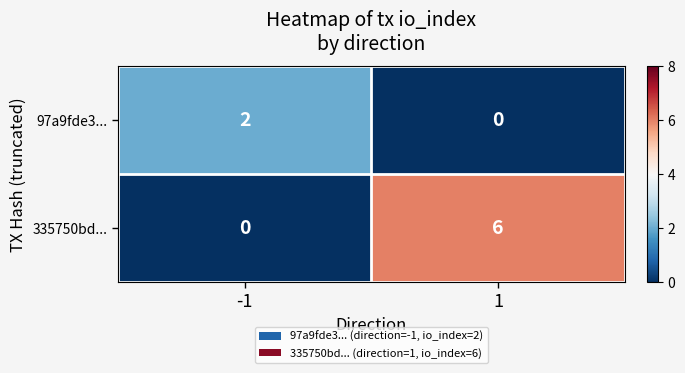

What is the total value across all series at -1?

2